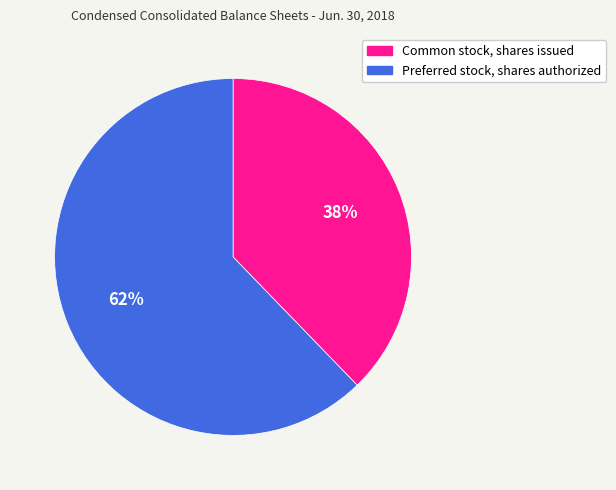

To the nearest percent, what portion does Common stock, shares issued represent?

38%